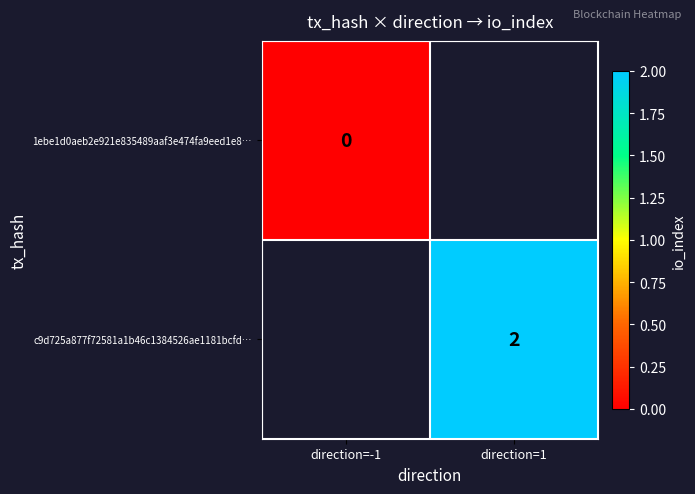

Is the value of c9d725a877f72581a1b46c1384526ae1181bcfd… at direction=1 greater than the value of 1ebe1d0aeb2e921e835489aaf3e474fa9eed1e8… at direction=-1?

Yes